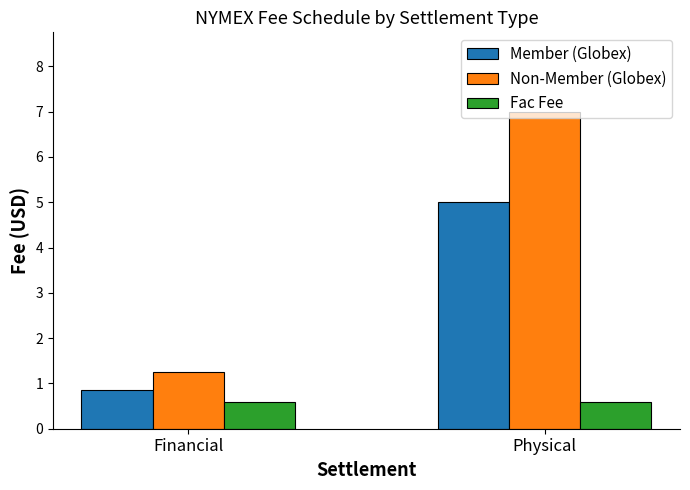

Which series has the largest total across all categories?

Non-Member (Globex)